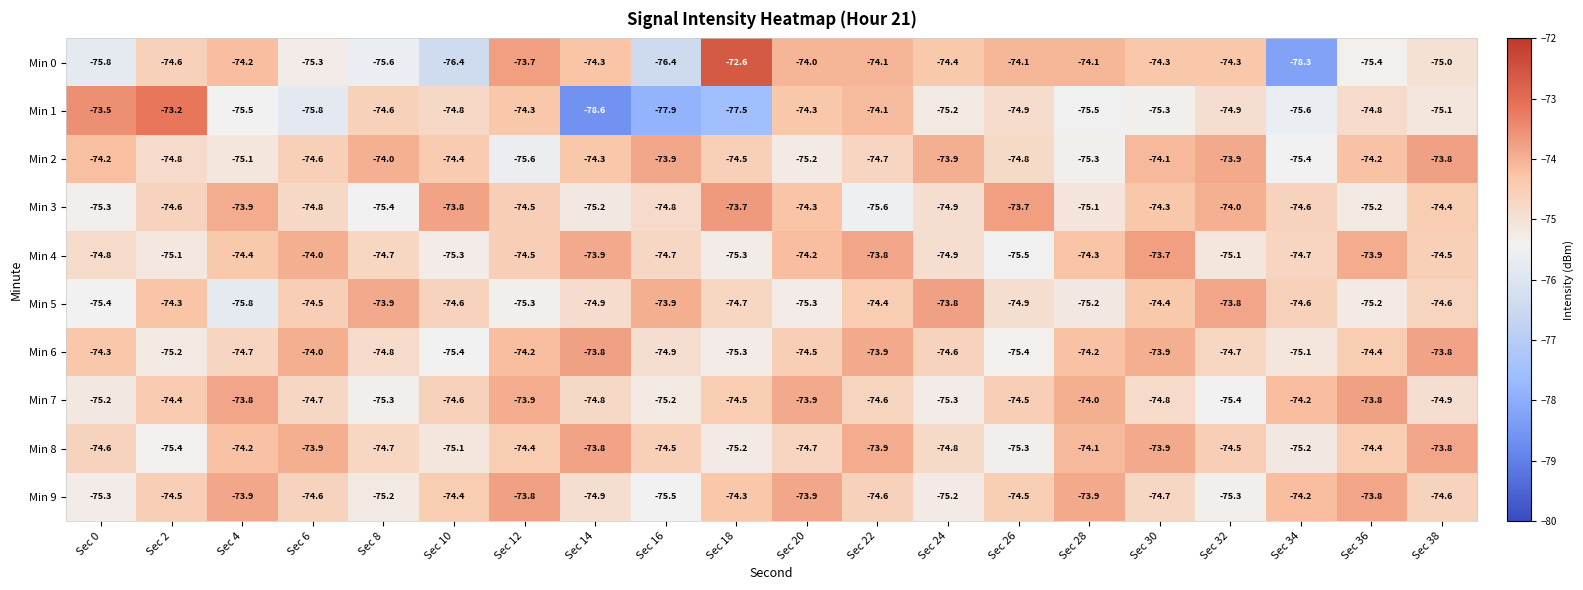

Where does the Min 5 series first go above -74?

Sec 8